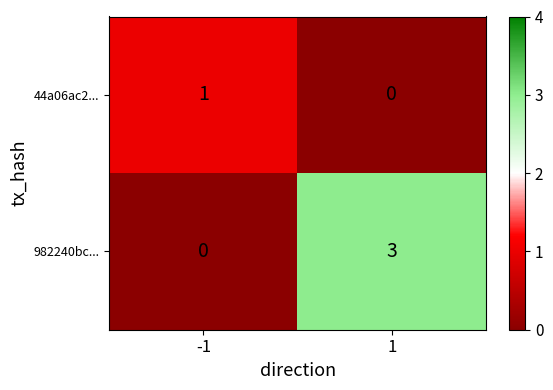

Reading left to right, extract all data points from this chart.

44a06ac2...: -1=1	1=0
982240bc...: -1=0	1=3